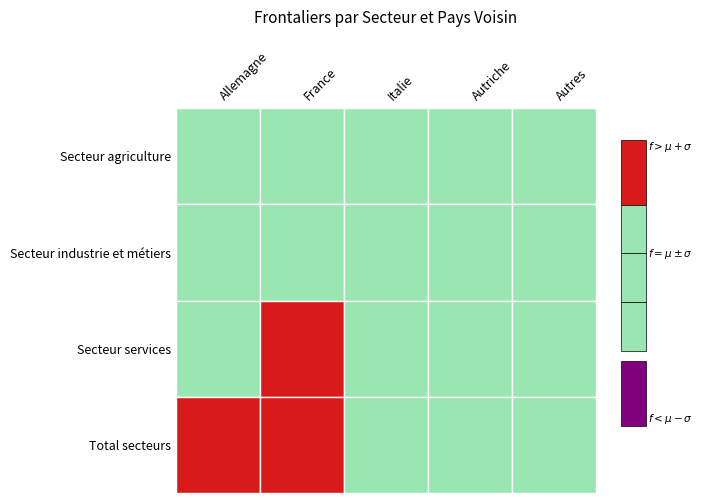

At Autriche, list the series in order from smallest to largest.

Secteur agriculture, Secteur industrie et métiers, Secteur services, Total secteurs